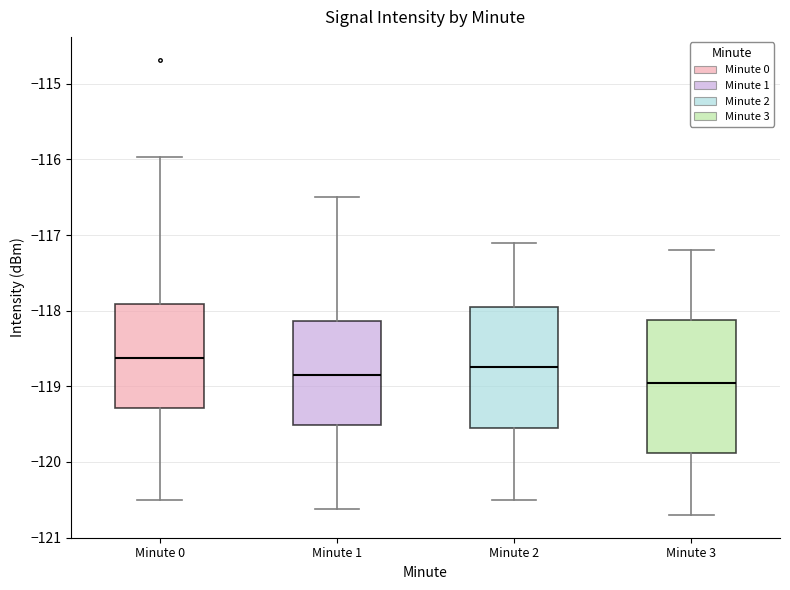

Reading left to right, read every box against the y-axis: the position of its median line, the range the box covers, and the ends of its whiskers. The values are not printed on the chart, so give them approximately, as read against the axis.

Minute 0: median -118.6, box -119.3 to -117.9, whiskers -120.5 to -116.0
Minute 1: median -118.8, box -119.5 to -118.1, whiskers -120.6 to -116.5
Minute 2: median -118.7, box -119.5 to -117.9, whiskers -120.5 to -117.1
Minute 3: median -118.9, box -119.9 to -118.1, whiskers -120.7 to -117.2